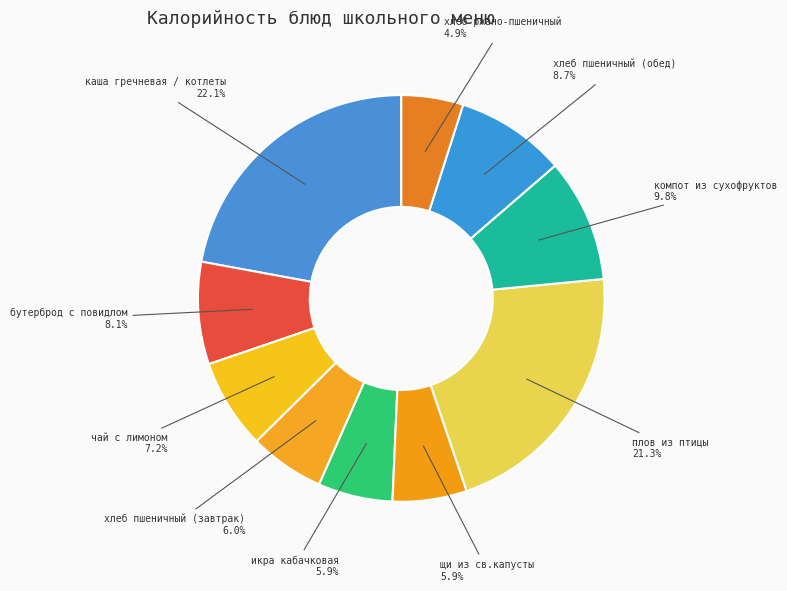

Count the number of slices in the pie.

10